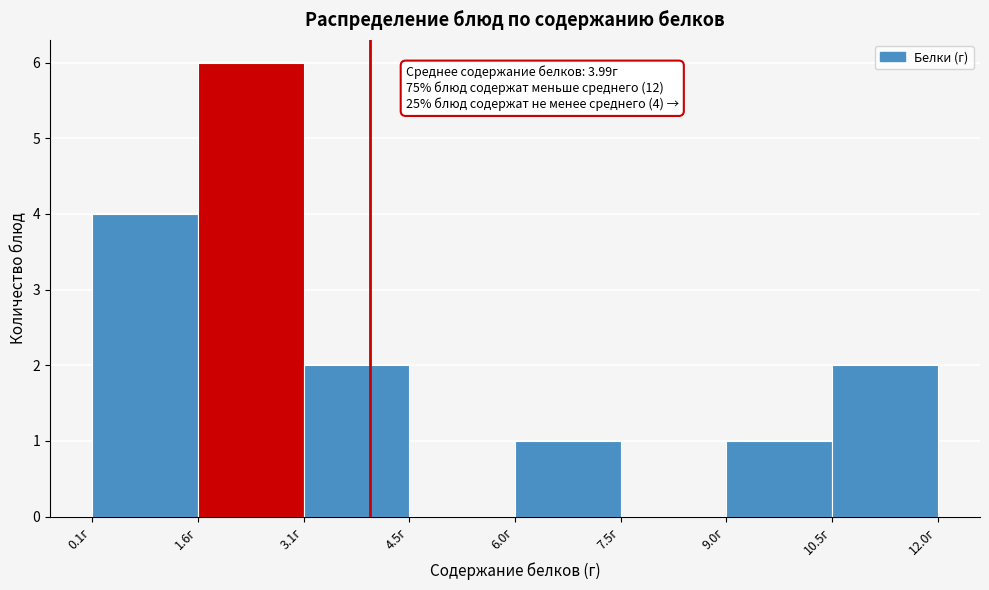

Over which range of the x-axis is the bar tallest?

1.6 to 3.0